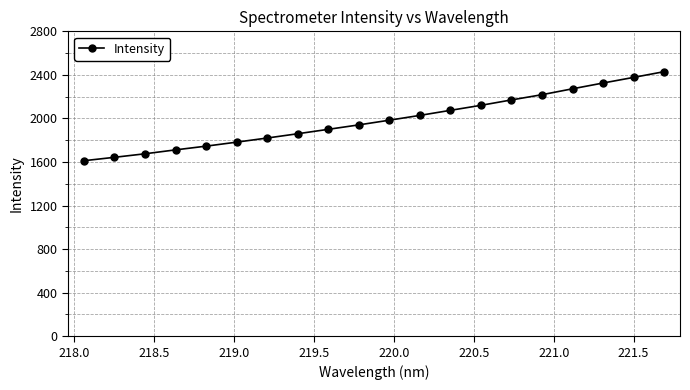

What is the sum of all values?

39692.6